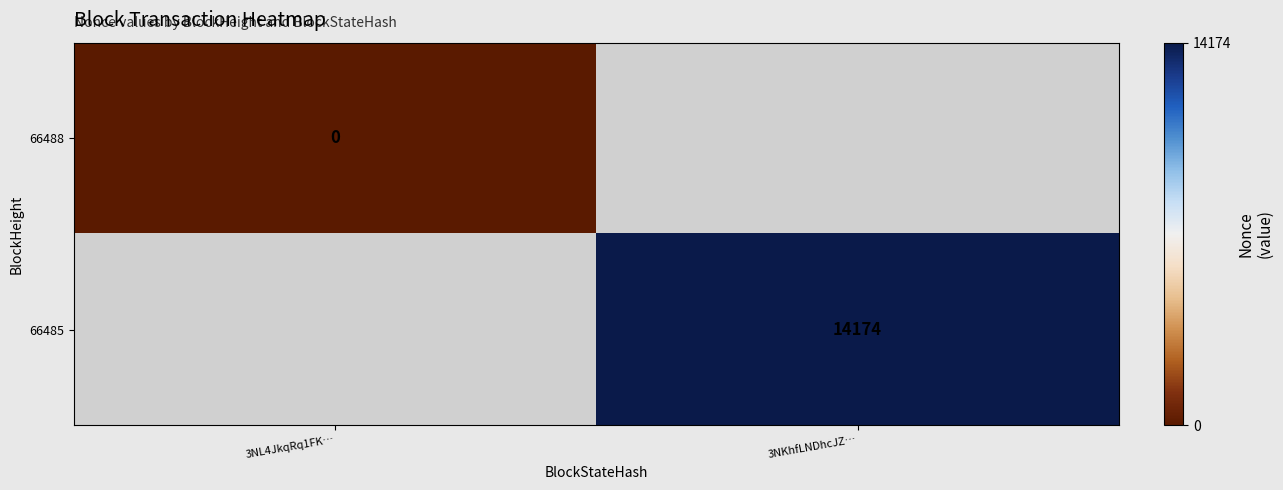

What is the maximum value shown in the chart?

14174.0